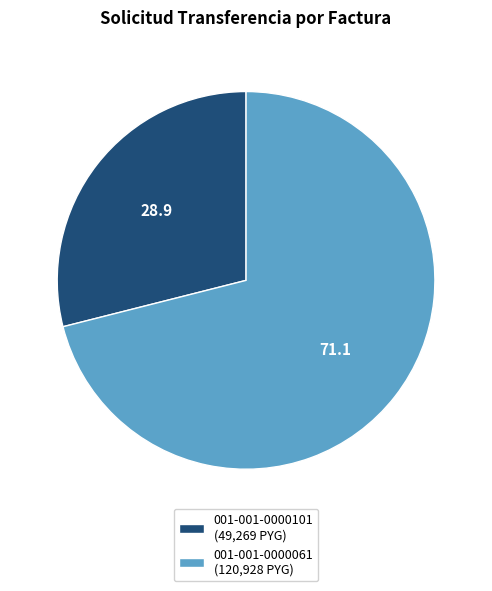

What is the ratio of the value at 001-001-0000101 (49,269 PYG) to the value at 001-001-0000061 (120,928 PYG)?

0.4